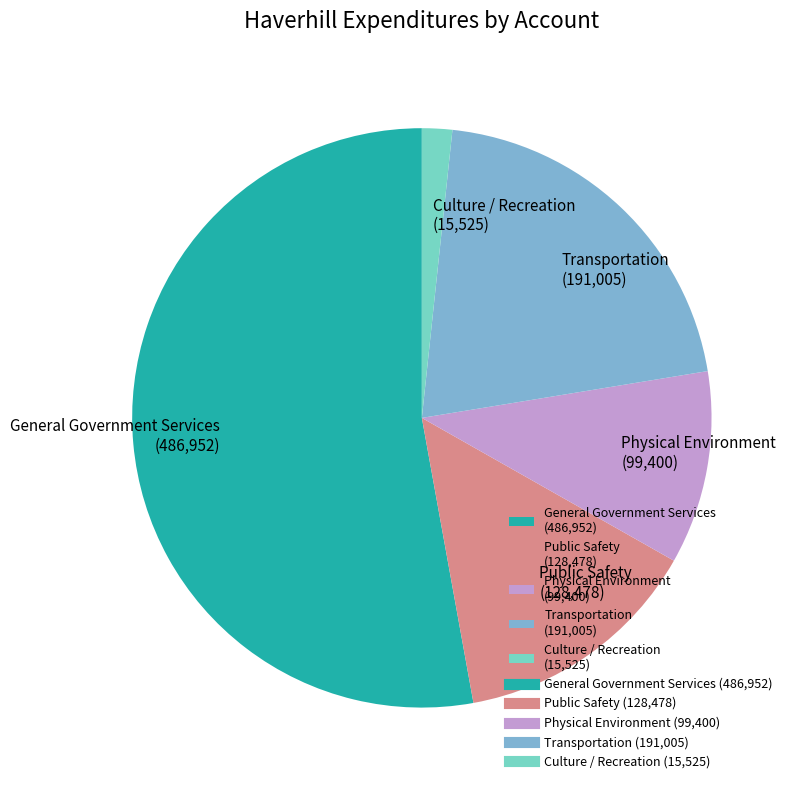

Which category has the smallest portion of the pie?

Culture / Recreation